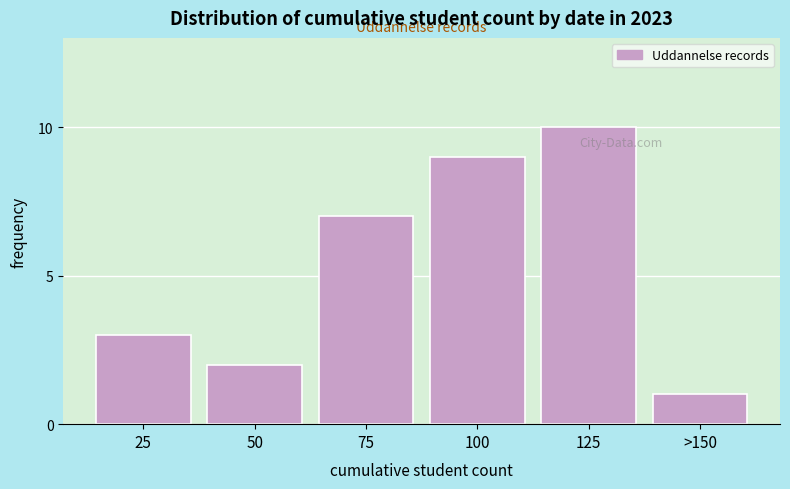

Reading right to left, extract all data points from this chart.

1	10	9	7	2	3